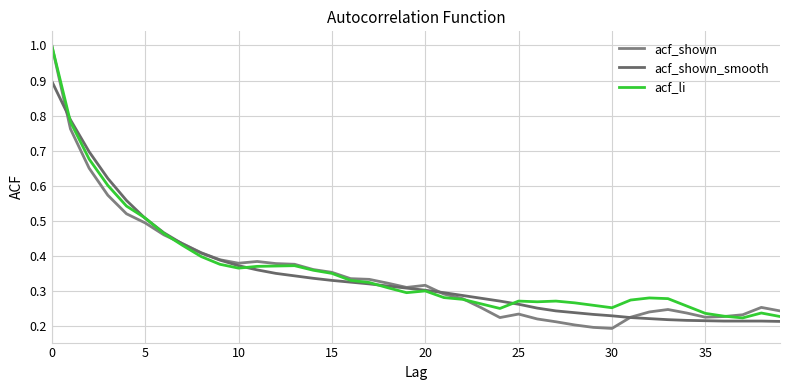

After their last crossing, which series has the higher values: acf_shown or acf_li?

acf_shown